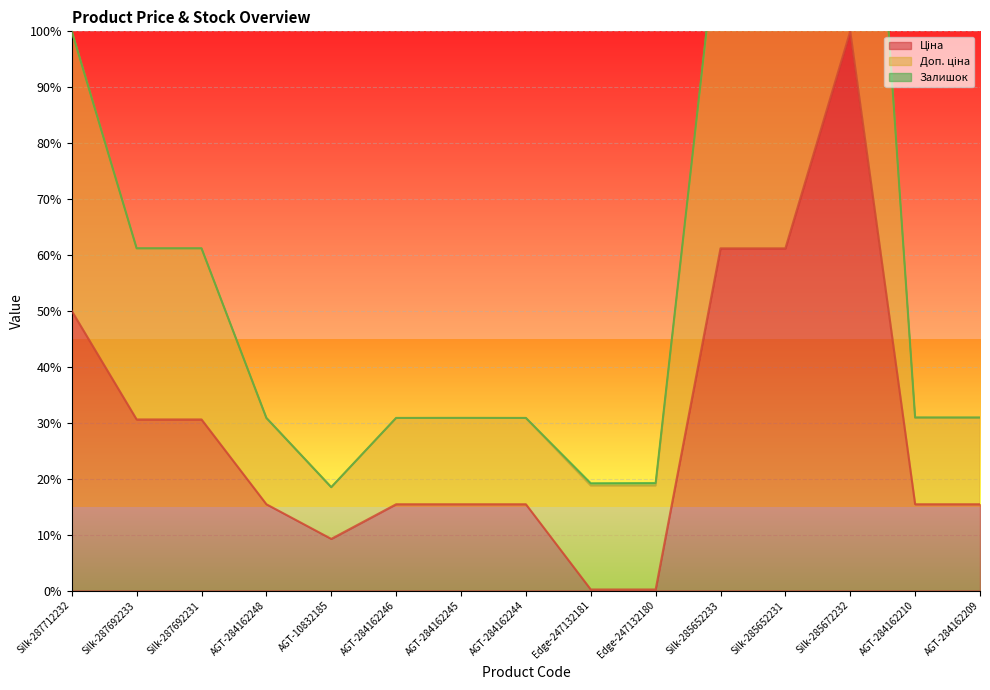

Between Silk-287712232 and Silk-285672232, which is larger?

Silk-285672232